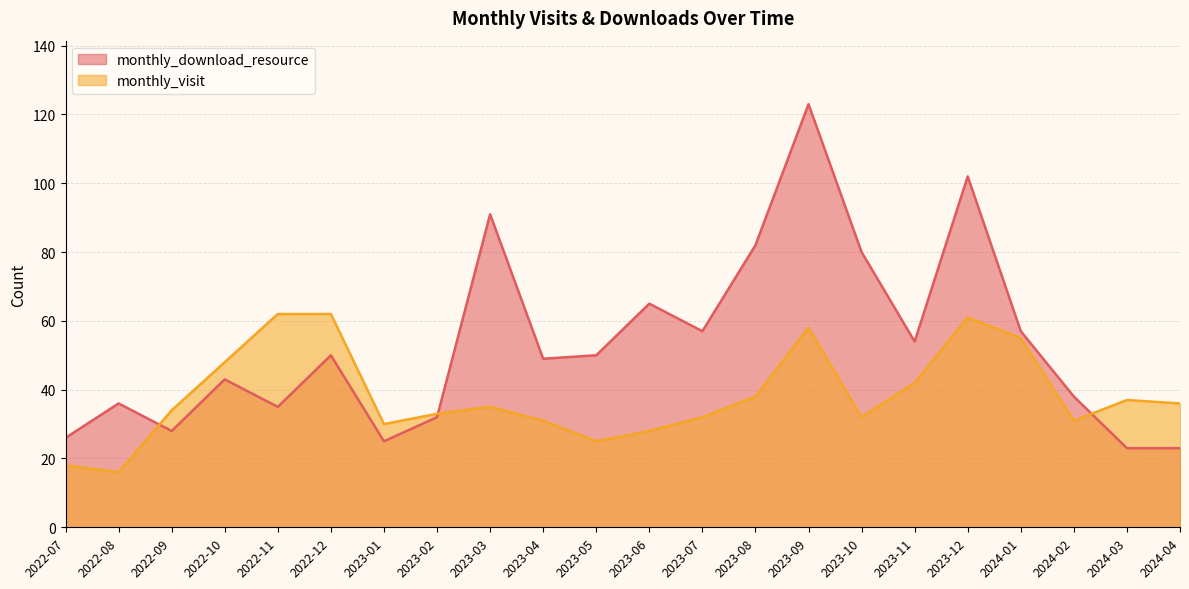

What is the difference between the highest and lowest values at 2023-11?

12